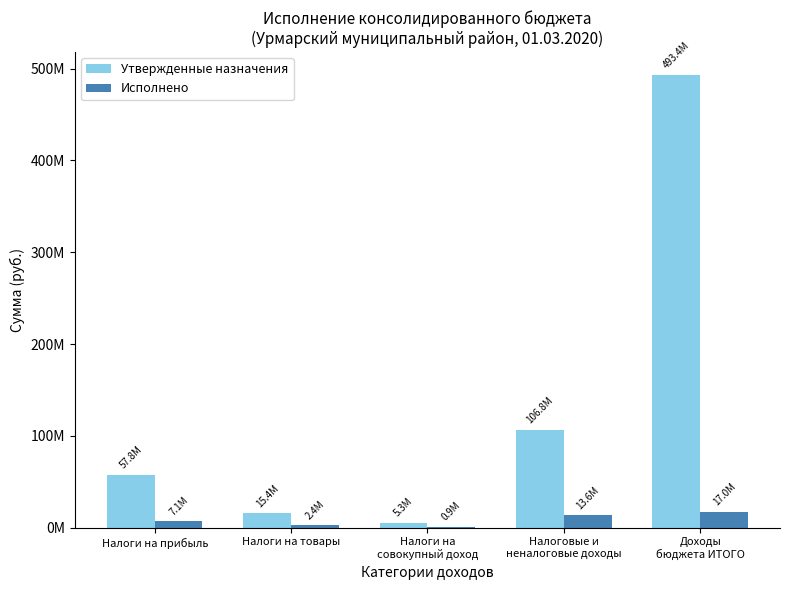

What are all the series names shown in the legend?

Утвержденные назначения, Исполнено